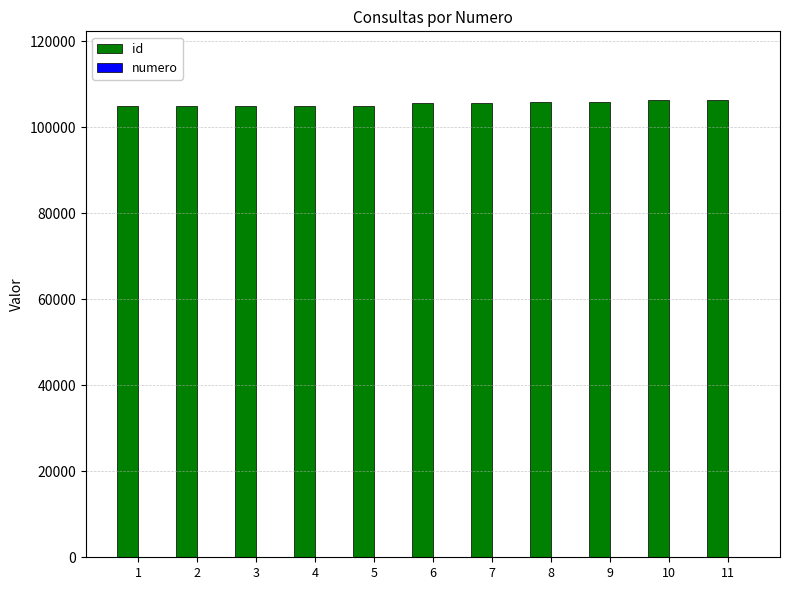

What is the difference between the id values at 7 and 10?

662